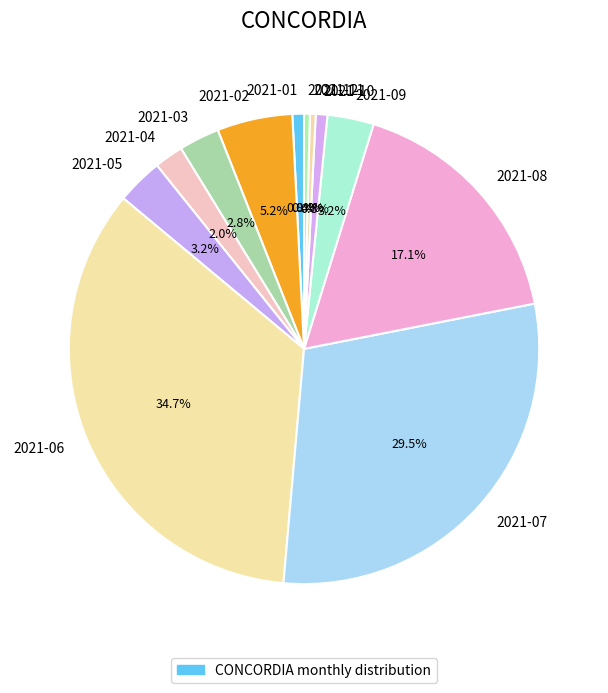

How many segments does this pie chart have?

12